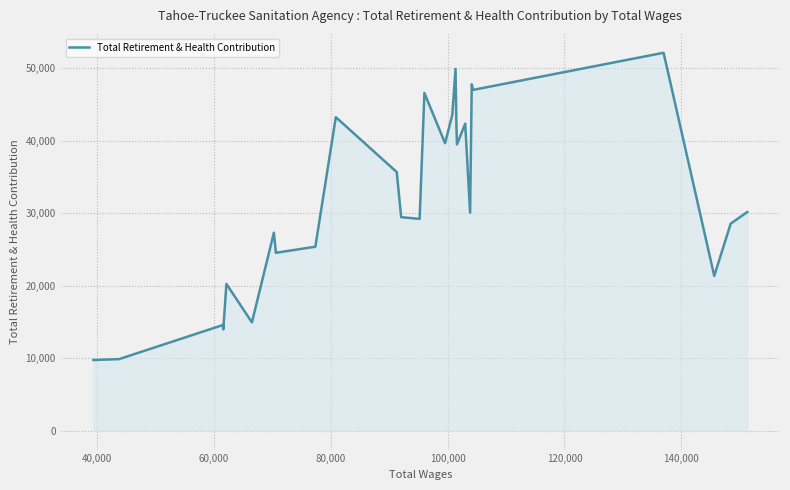

What is the smallest value displayed?

9751